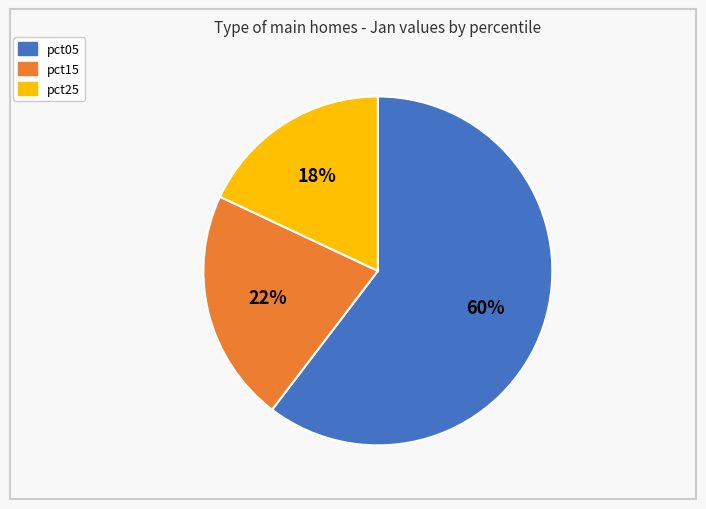

Does any single category account for the majority?

Yes